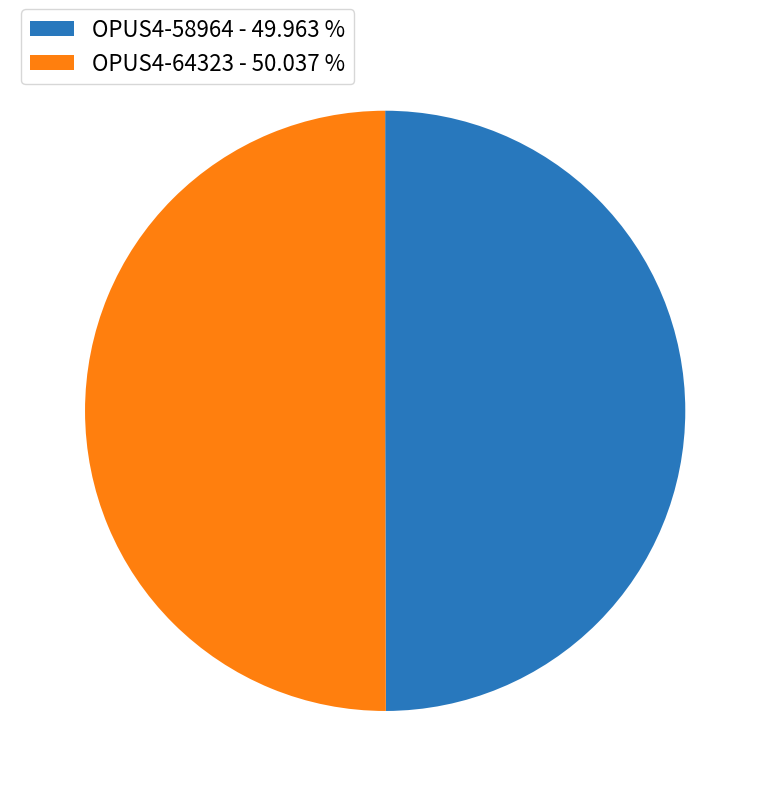

Approximately how many times larger is the value at OPUS4-58964 - 49.963 % compared to OPUS4-64323 - 50.037 %?

1.0